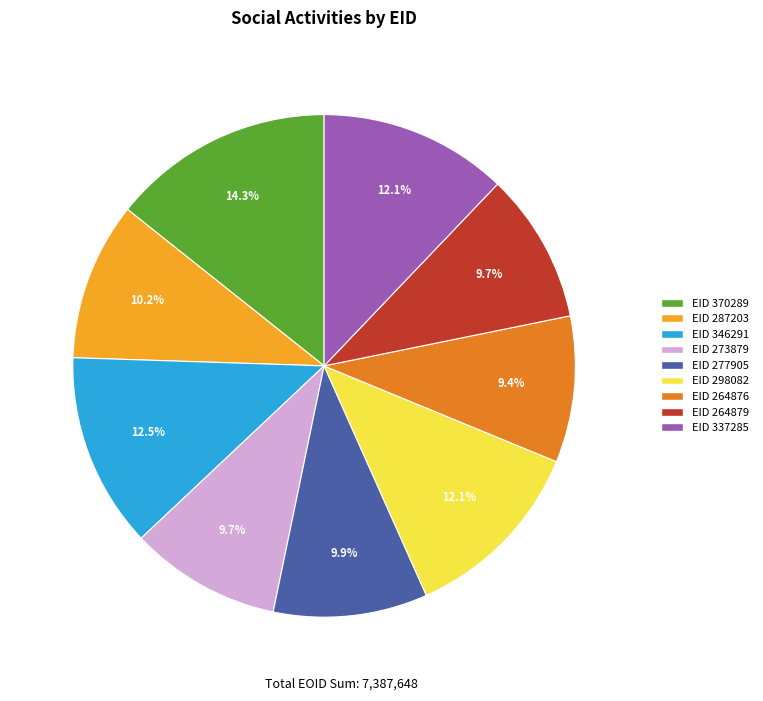

Which has a higher value, EID 346291 or EID 264876?

EID 346291